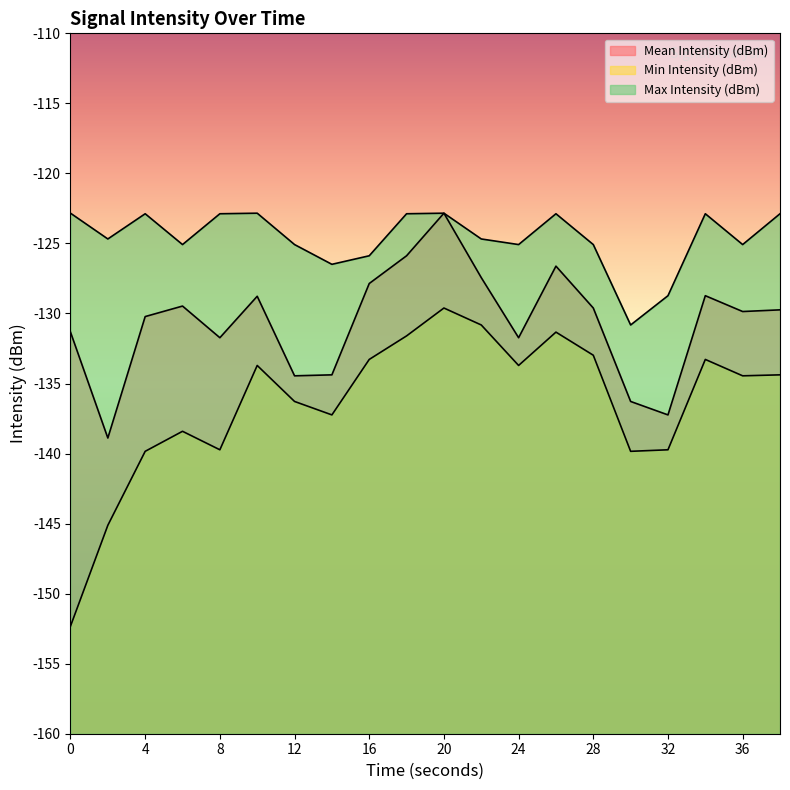

True or false: Mean Intensity (dBm) and Max Intensity (dBm) cross at least once.

False